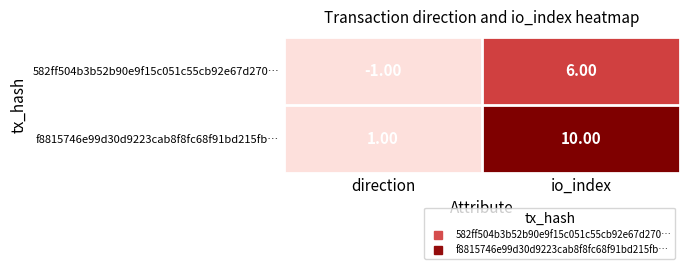

Rank the series at io_index from lowest to highest value.

582ff504b3b52b90e9f15c051c55cb92e67d270…, f8815746e99d30d9223cab8f8fc68f91bd215fb…